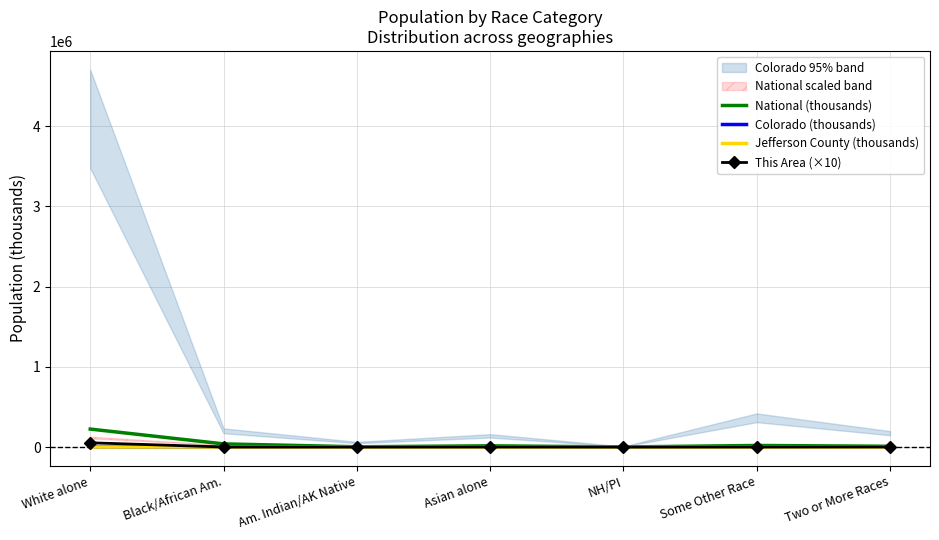

What are all the series names shown in the legend?

National (thousands), Colorado (thousands), Jefferson County (thousands), This Area (×10)